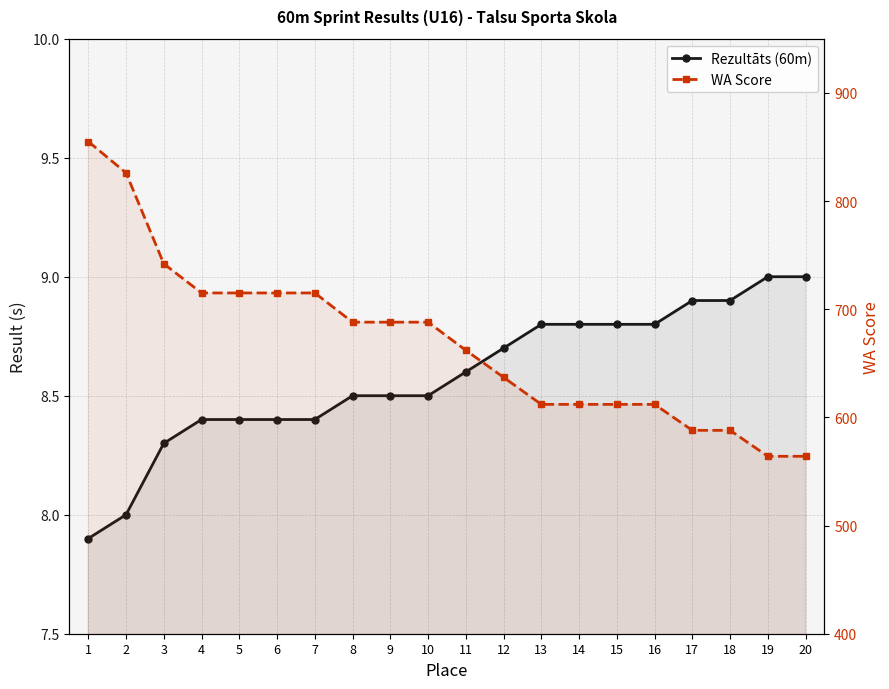

Rank the categories by Rezultāts (60m) value from lowest to highest.

1, 2, 3, 4, 5, 6, 7, 8, 9, 10, 11, 12, 13, 14, 15, 16, 17, 18, 19, 20